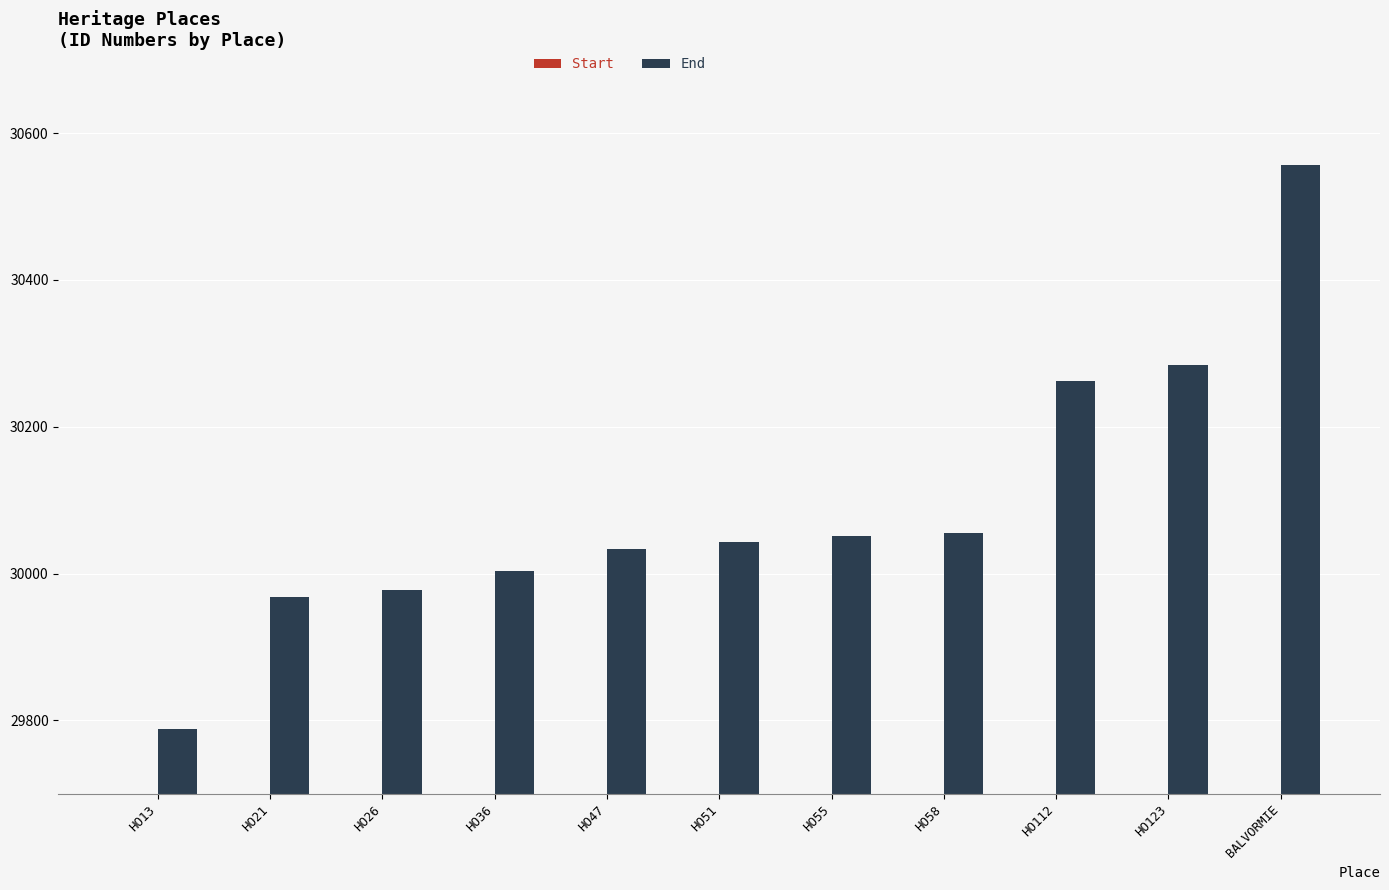

Is the value of Start at HO36 greater than the value of End at HO112?

No